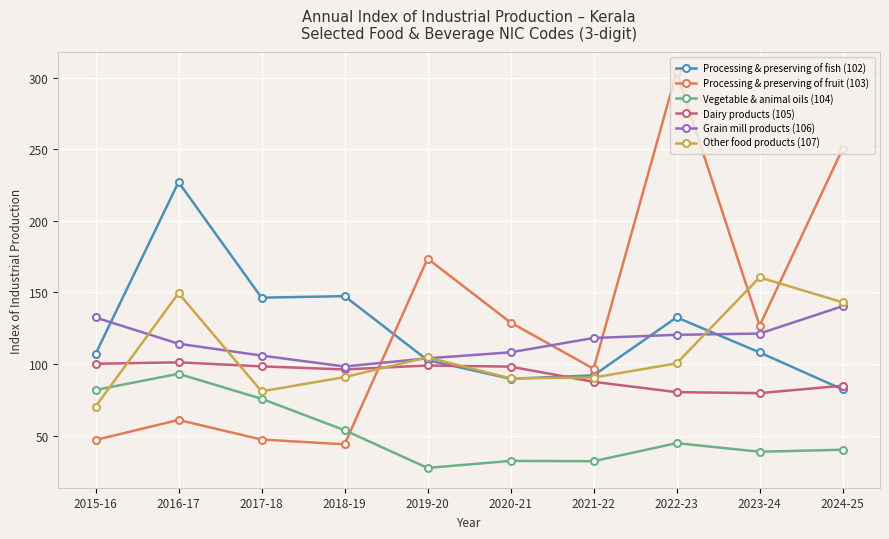

What is the label of the 5th point from the right?

2020-21